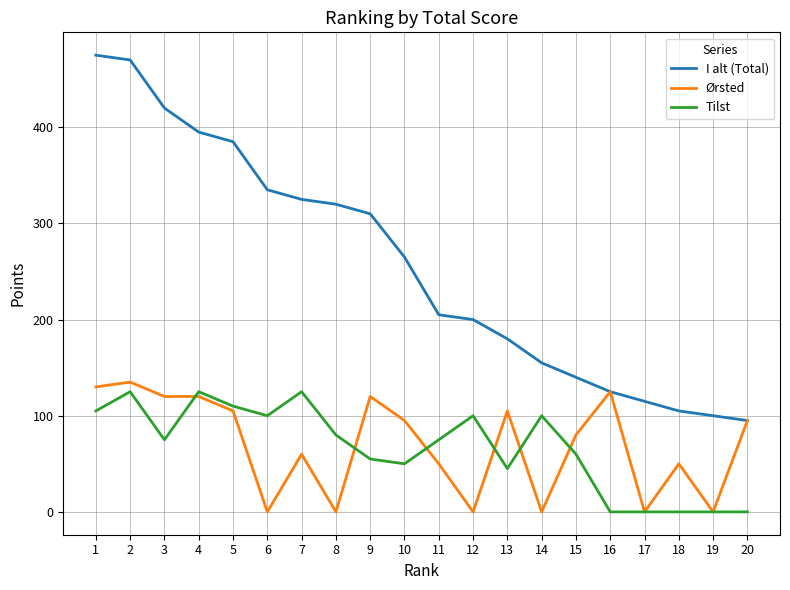

The value of Tilst at 6 is 100. True or false?

True